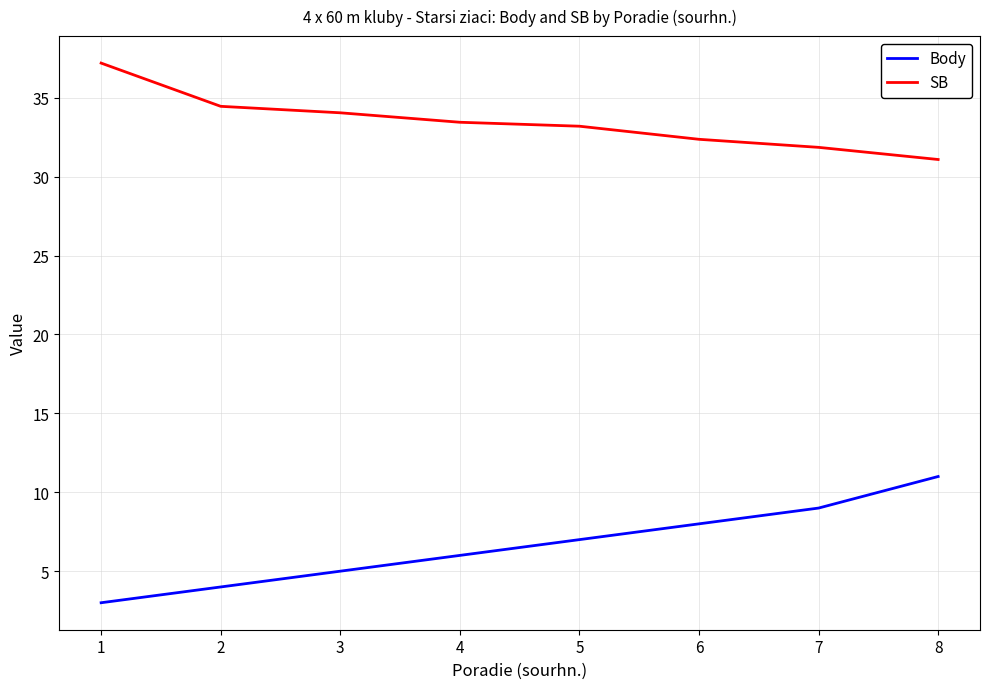

What are all the series names shown in the legend?

Body, SB